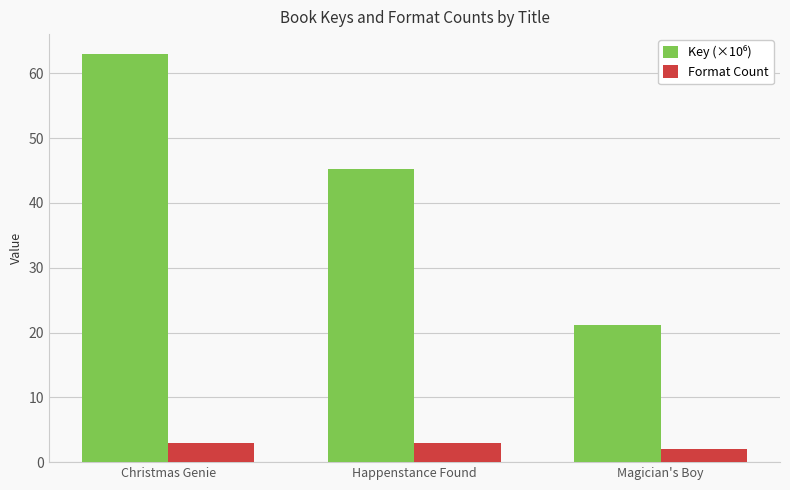

How many bars are there in each group?

2